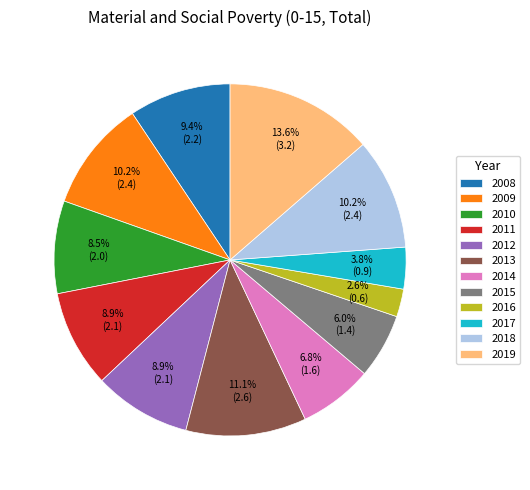

To the nearest percent, what is the combined percentage of 2017 and 2014?

11%